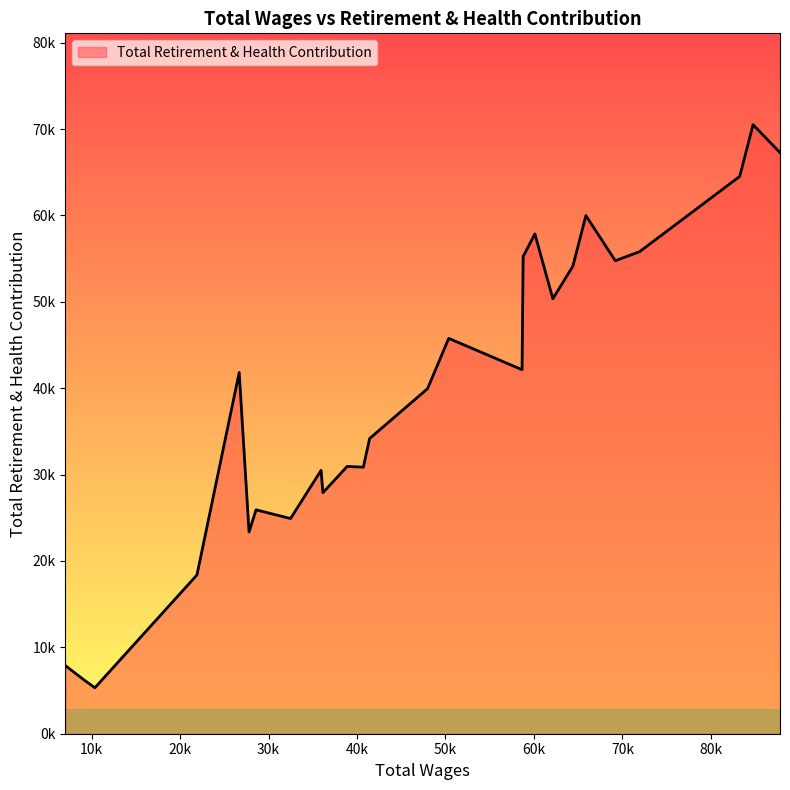

Does the chart have visible grid lines?

No